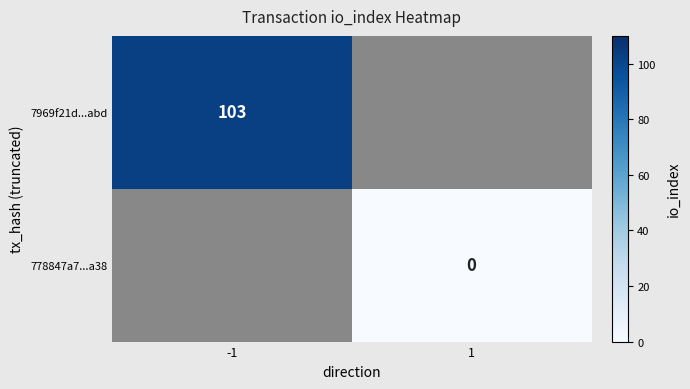

True or false: 7969f21d...abd has a value of 103 at -1.

True